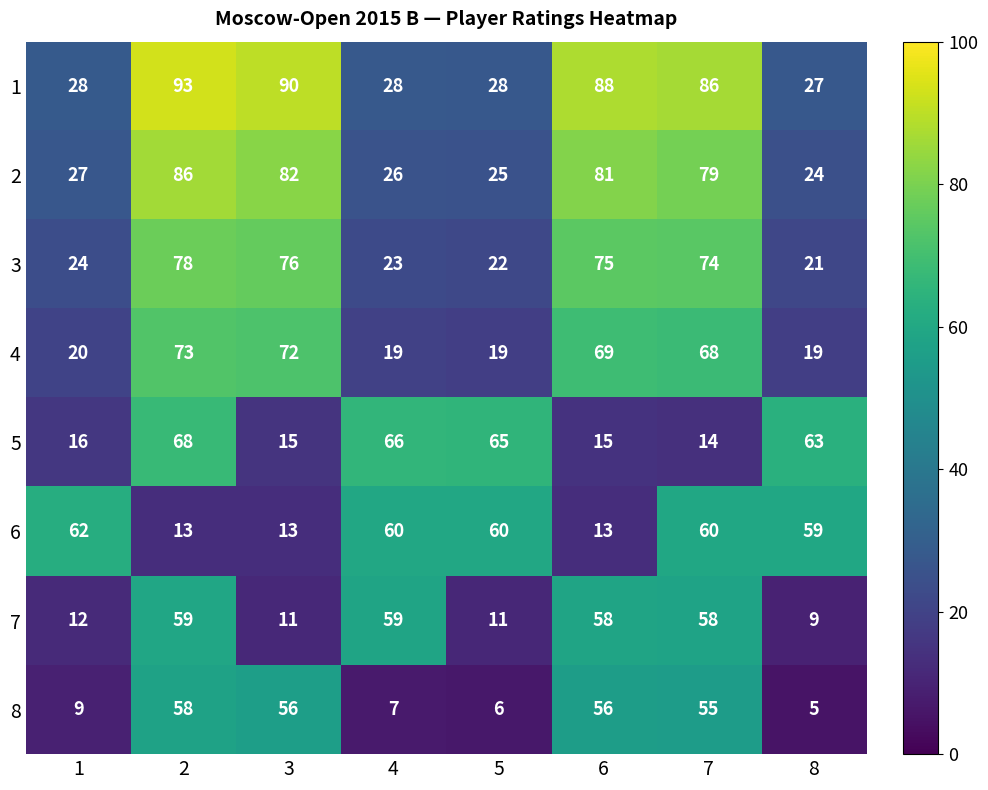

Read the 2 value at 8.

24